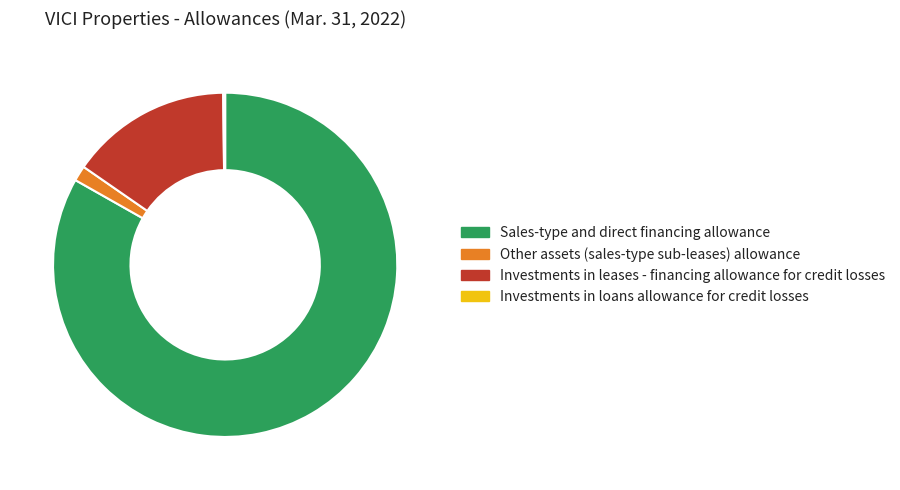

Is the sum of Other assets (sales-type sub-leases) allowance and Sales-type and direct financing allowance greater than half?

Yes